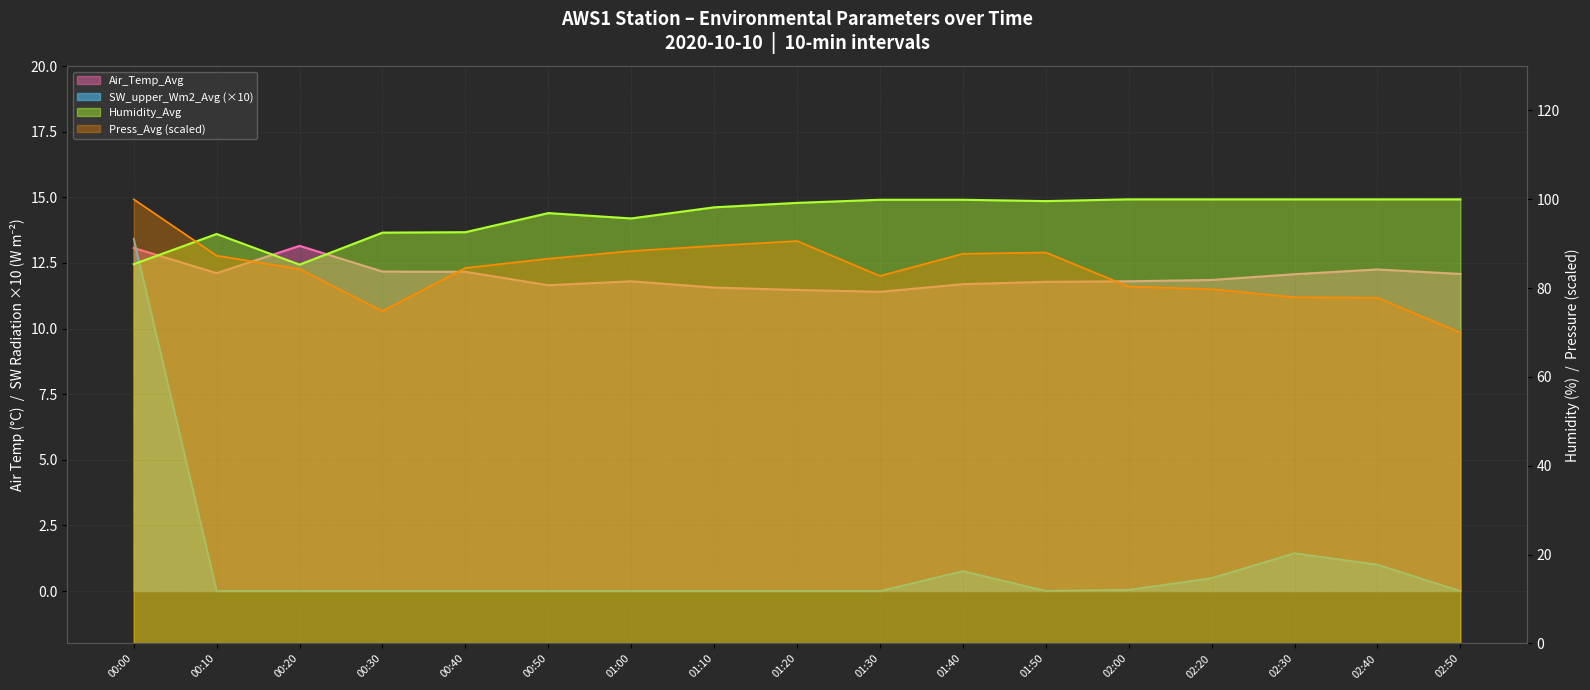

Which category has the highest value across all series?

02:00